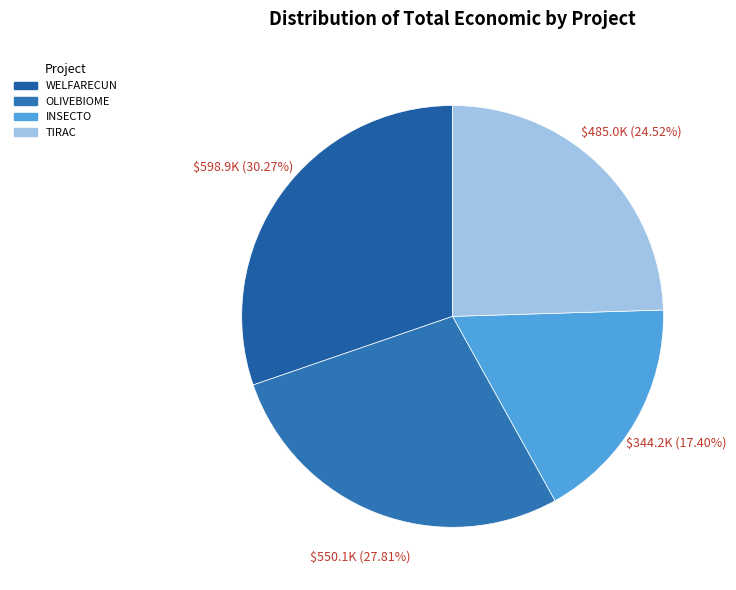

Between INSECTO and OLIVEBIOME, which is larger?

OLIVEBIOME